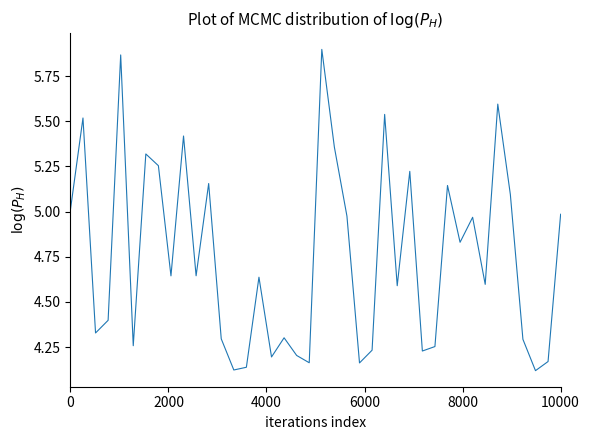

The chart shows a value of 1.7 at 10000. True or false?

False